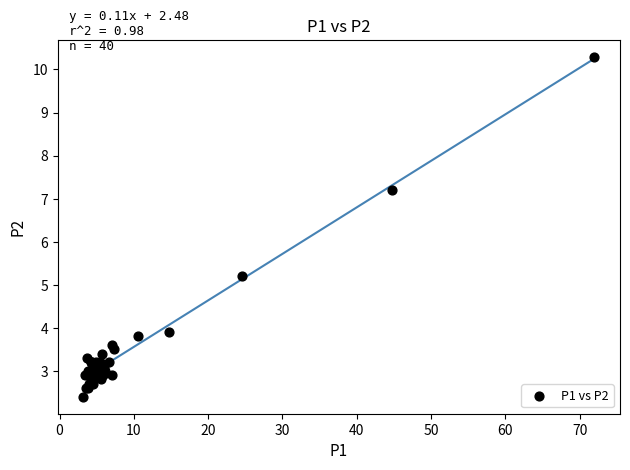

What Y value in the scatter plot is closest to 6?

5.2